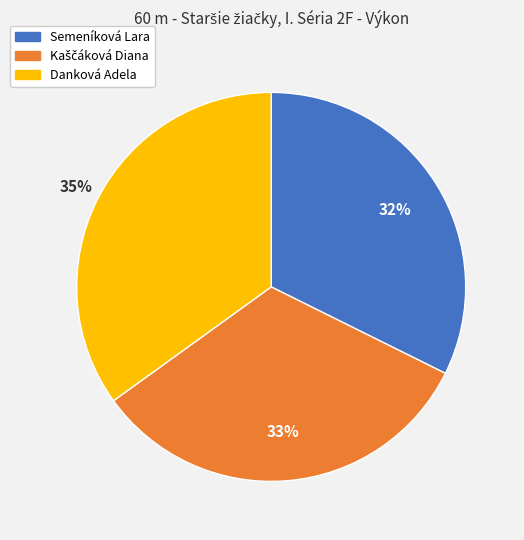

Combined, do Danková Adela and Semeníková Lara account for over 50%?

Yes